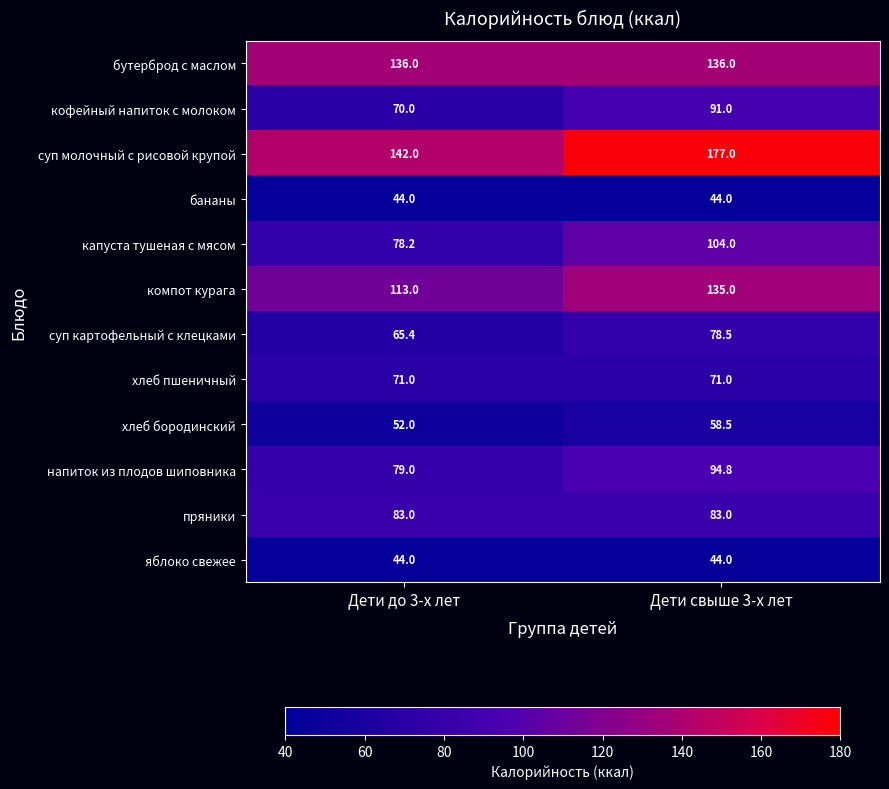

At how many categories does at least one series exceed 95?

2